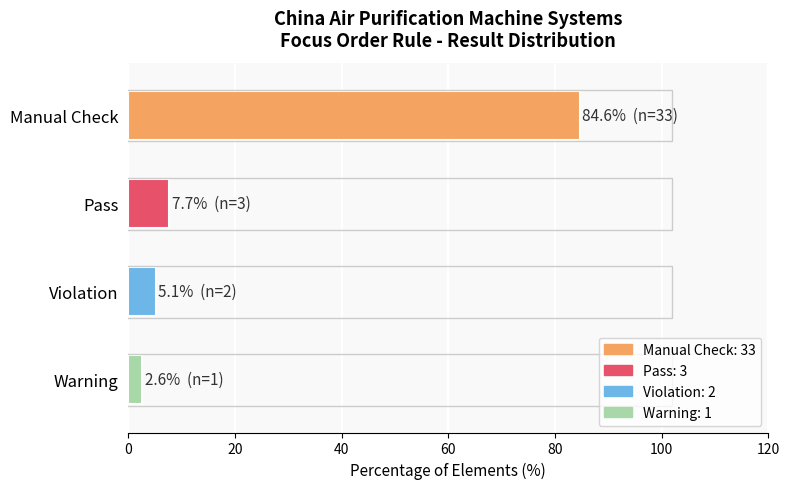

What is the sum of all values?

100.0